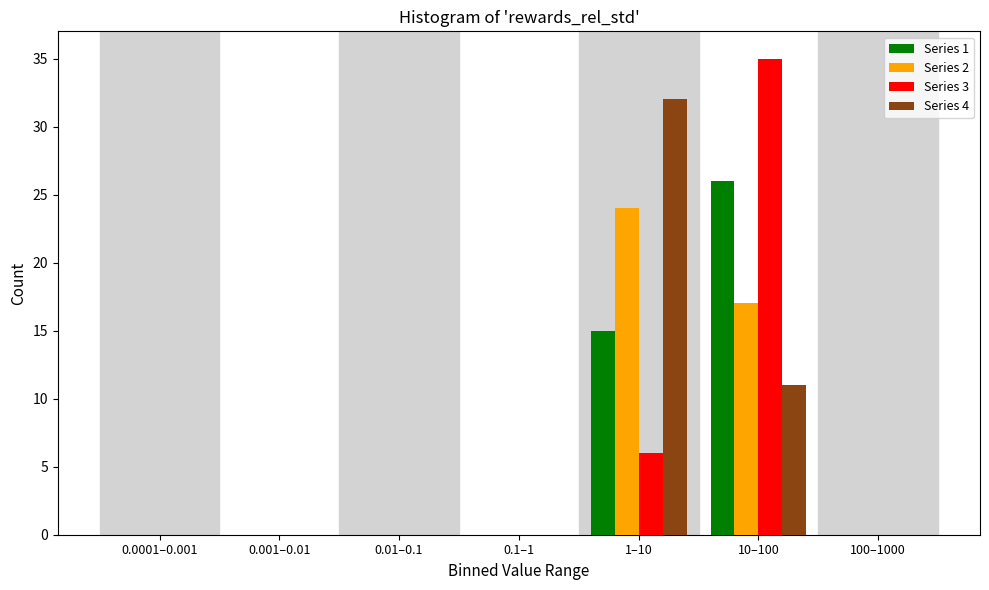

Reading right to left, extract all data points from this chart.

Series 1: 100–1000=0	10–100=26	1–10=15	0.1–1=0	0.01–0.1=0	0.001–0.01=0	0.0001–0.001=0
Series 2: 100–1000=0	10–100=17	1–10=24	0.1–1=0	0.01–0.1=0	0.001–0.01=0	0.0001–0.001=0
Series 3: 100–1000=0	10–100=35	1–10=6	0.1–1=0	0.01–0.1=0	0.001–0.01=0	0.0001–0.001=0
Series 4: 100–1000=0	10–100=11	1–10=32	0.1–1=0	0.01–0.1=0	0.001–0.01=0	0.0001–0.001=0